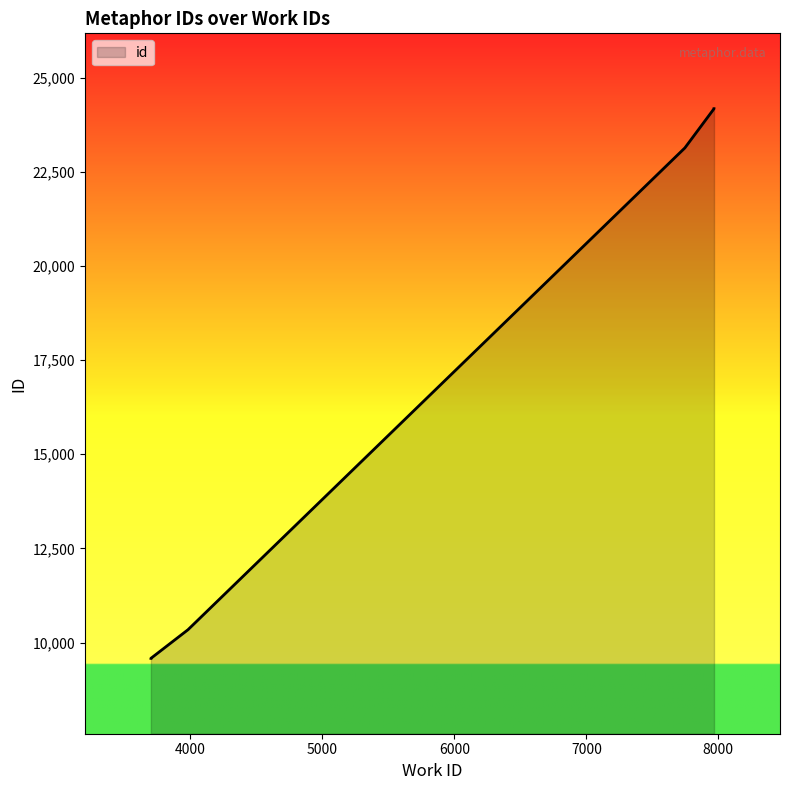

How many data points are less than 23132?

3